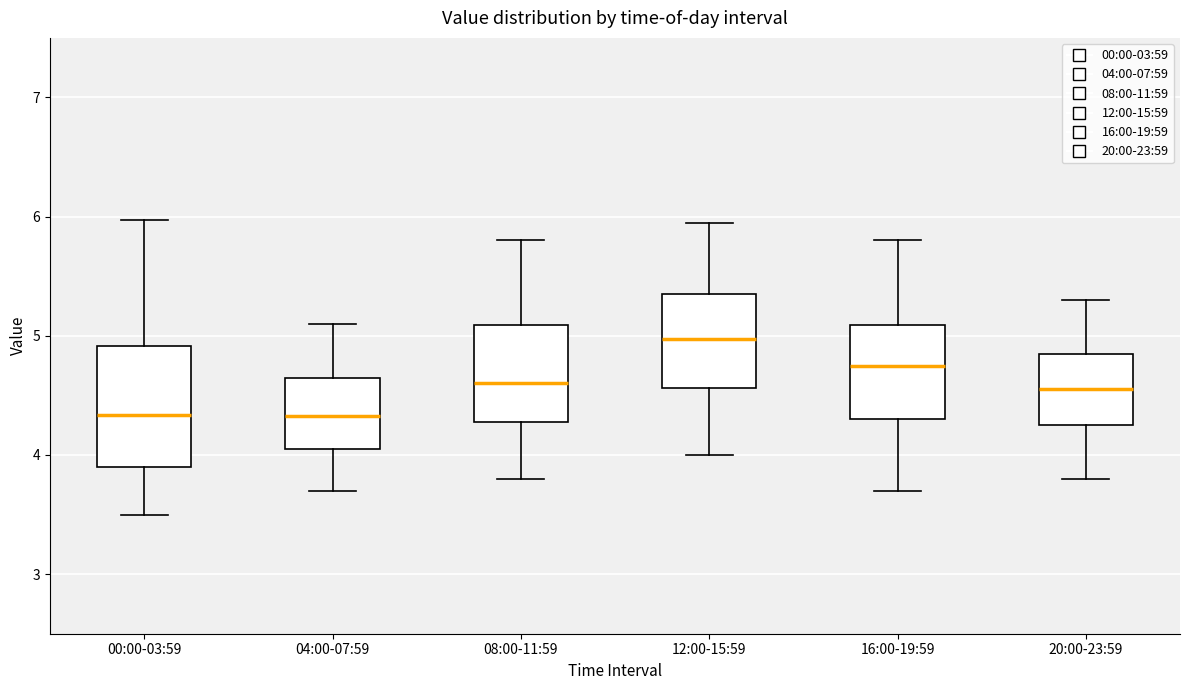

Where does the lower whisker of the box for 08:00-11:59 end on the y-axis? The values are not printed on the chart, so give them approximately, as read against the axis.

3.8